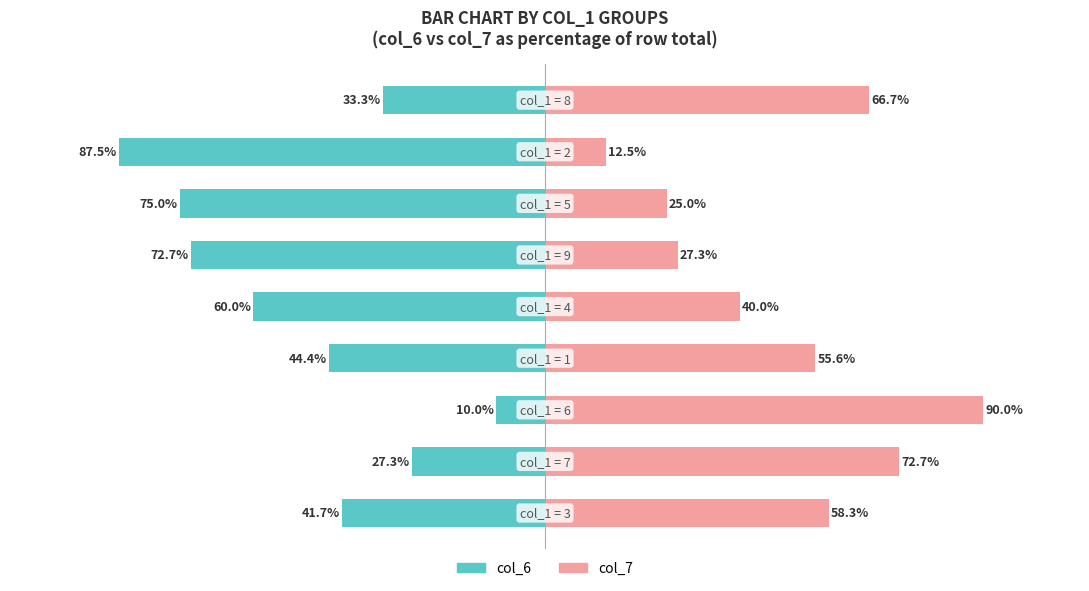

At which category is the sum across all series the highest?

2